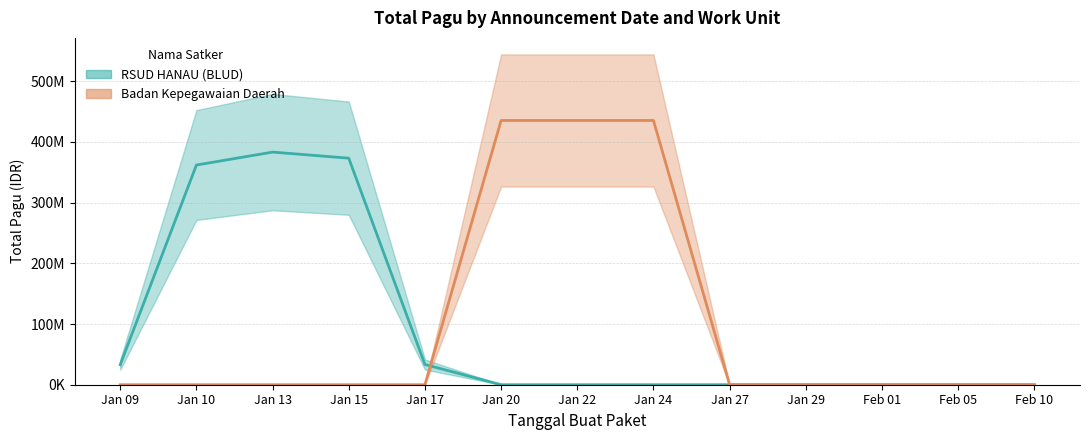

True or false: RSUD HANAU (BLUD) has more than 0 points higher than both neighbors.

True